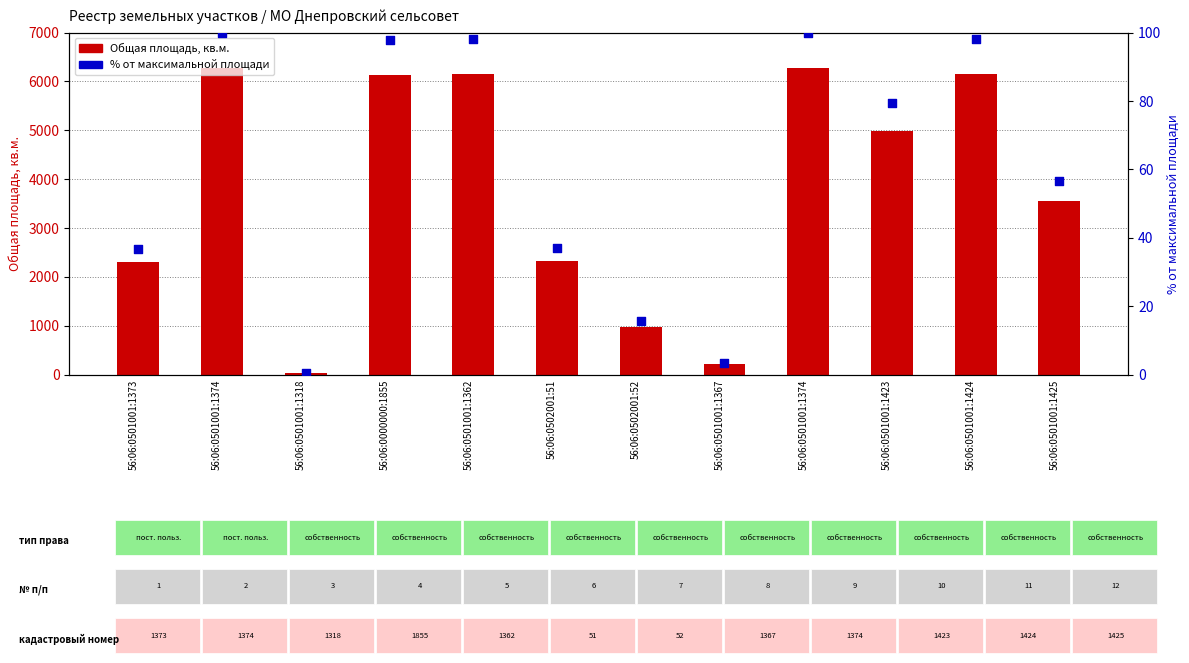

Which series reaches the maximum Y coordinate?

Общая площадь, кв.м.